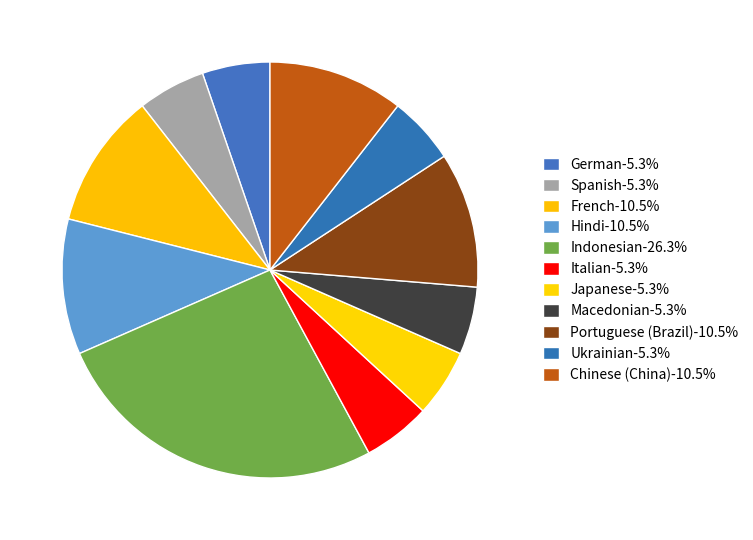

What is the largest slice in the pie chart?

Indonesian